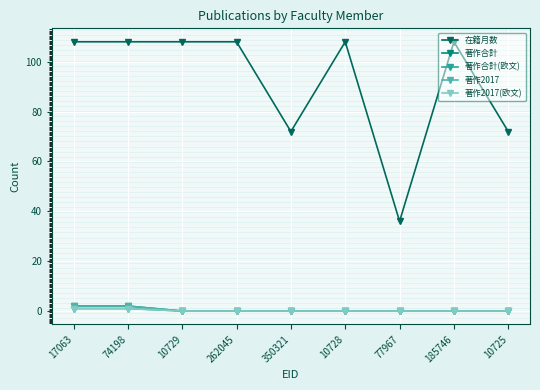

Reading right to left, what are all the values shown in this chart?

在籍月数: 10725=72	185746=108	77967=36	10728=108	350321=72	262045=108	10729=108	74198=108	17063=108
著作合計: 10725=0	185746=0	77967=0	10728=0	350321=0	262045=0	10729=0	74198=2	17063=2
著作合計(欧文): 10725=0	185746=0	77967=0	10728=0	350321=0	262045=0	10729=0	74198=1	17063=1
著作2017: 10725=0	185746=0	77967=0	10728=0	350321=0	262045=0	10729=0	74198=2	17063=2
著作2017(欧文): 10725=0	185746=0	77967=0	10728=0	350321=0	262045=0	10729=0	74198=1	17063=1